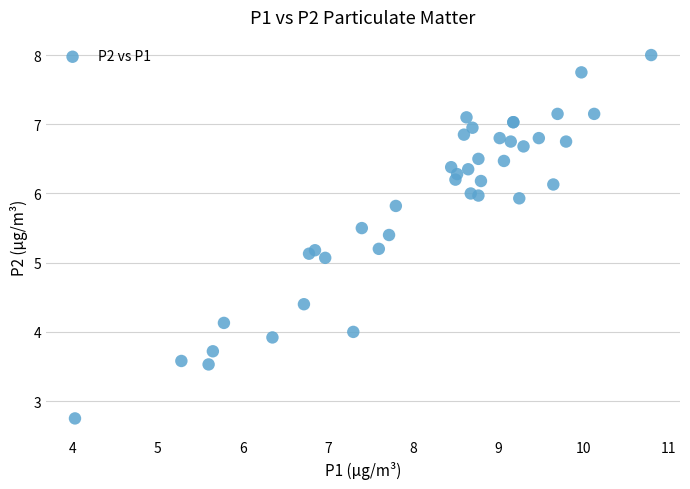

What Y value in the scatter plot is closest to 5?

5.1